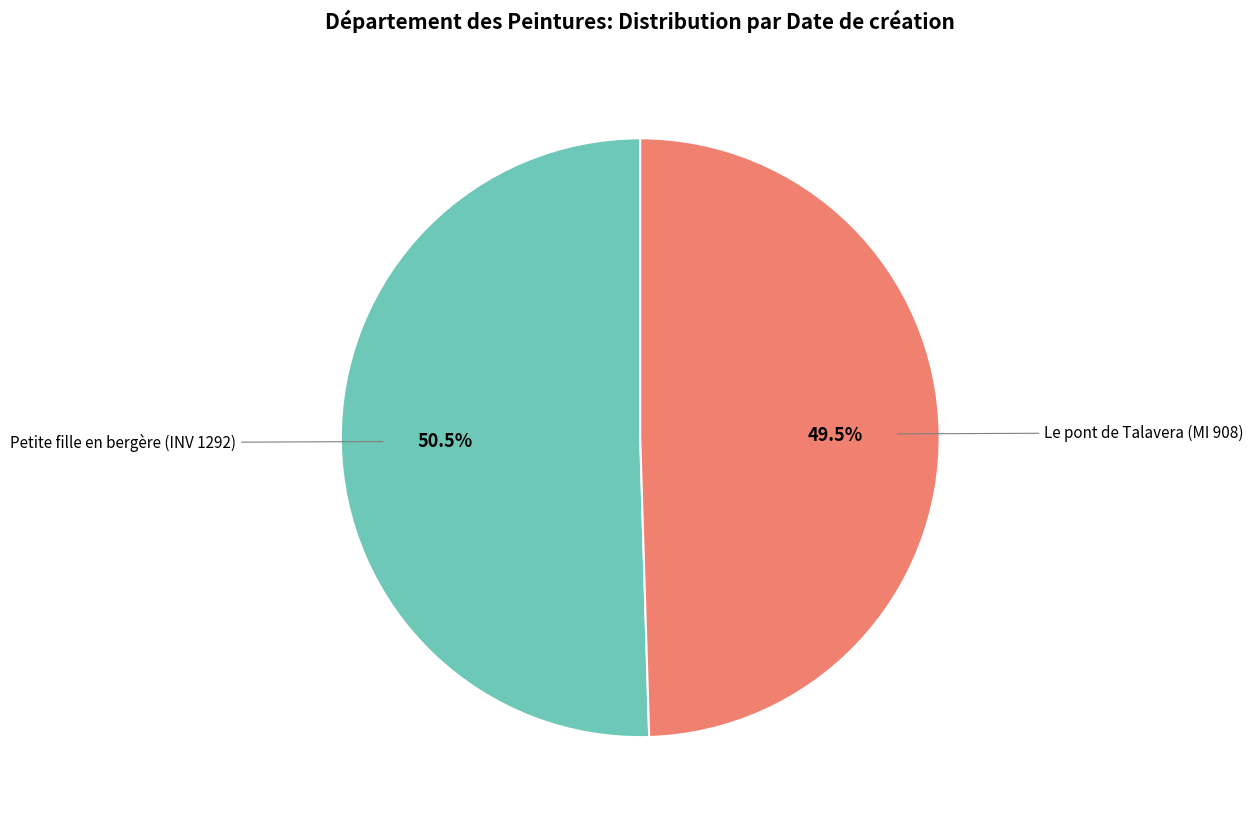

Is there a majority slice in this chart?

Yes